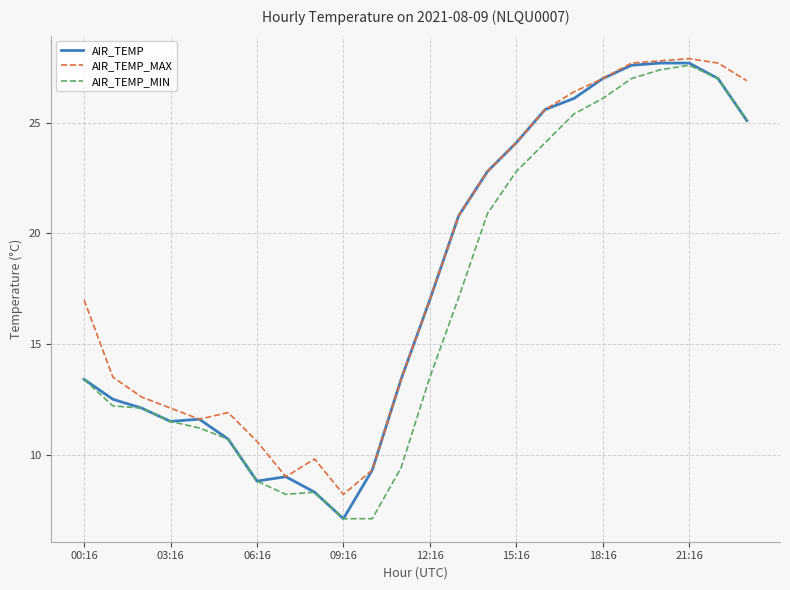

Reading left to right, extract all data points from this chart.

AIR_TEMP: 13.4	12.5	12.1	11.5	11.6	10.7	8.8	9.0	8.3	7.1	9.3	13.4	17.0	20.8	22.8	24.1	25.6	26.1	27.0	27.6	27.7	27.7	27.0	25.1
AIR_TEMP_MAX: 17.0	13.5	12.6	12.1	11.6	11.9	10.6	9.0	9.8	8.2	9.3	13.4	17.0	20.8	22.8	24.1	25.6	26.4	27.0	27.7	27.8	27.9	27.7	26.9
AIR_TEMP_MIN: 13.4	12.2	12.1	11.5	11.2	10.7	8.8	8.2	8.3	7.1	7.1	9.4	13.5	17.1	20.9	22.8	24.1	25.4	26.1	27.0	27.4	27.6	27.0	25.1